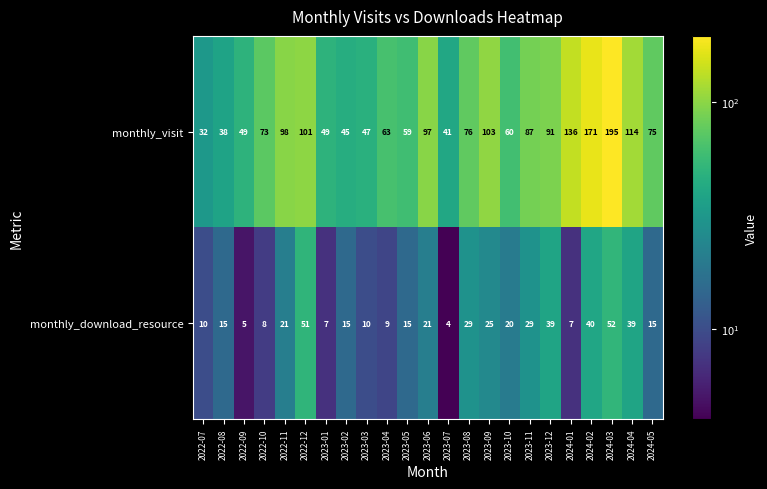

What is the spread (max minus min) of values at 2023-10?

40